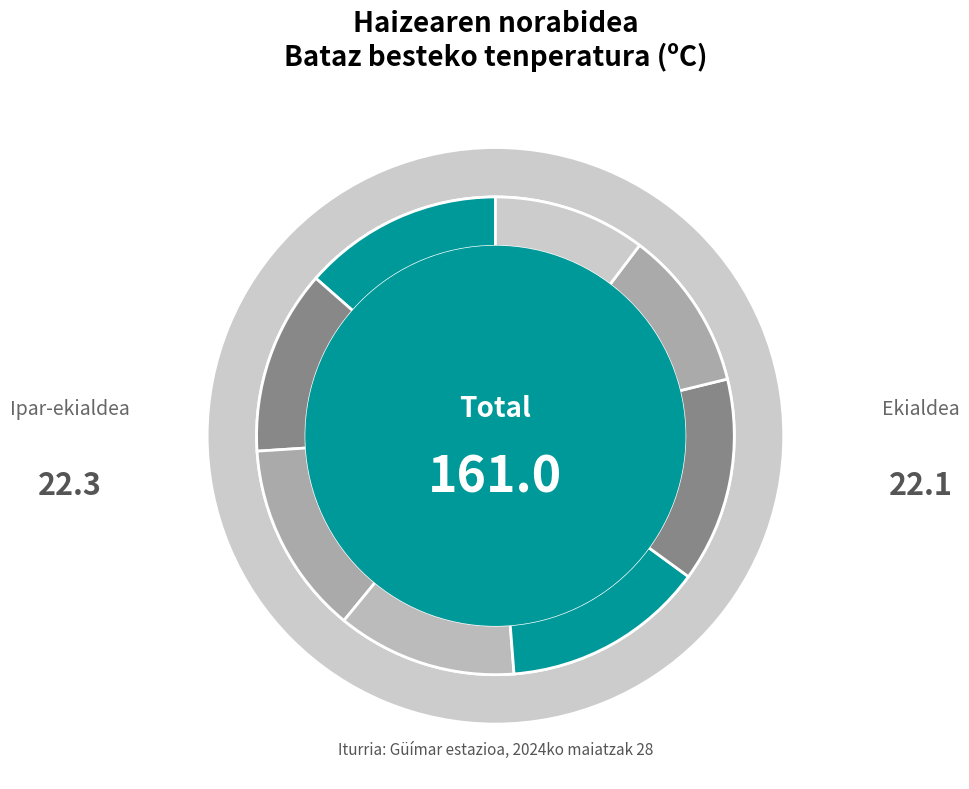

Which category has the smallest portion of the pie?

Hego-mendebaldea